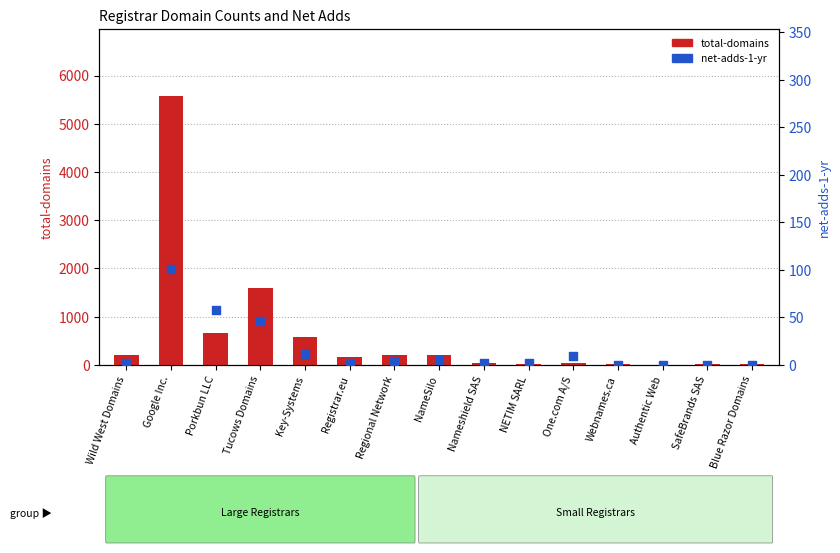

What are all the series names shown in the legend?

total-domains, net-adds-1-yr